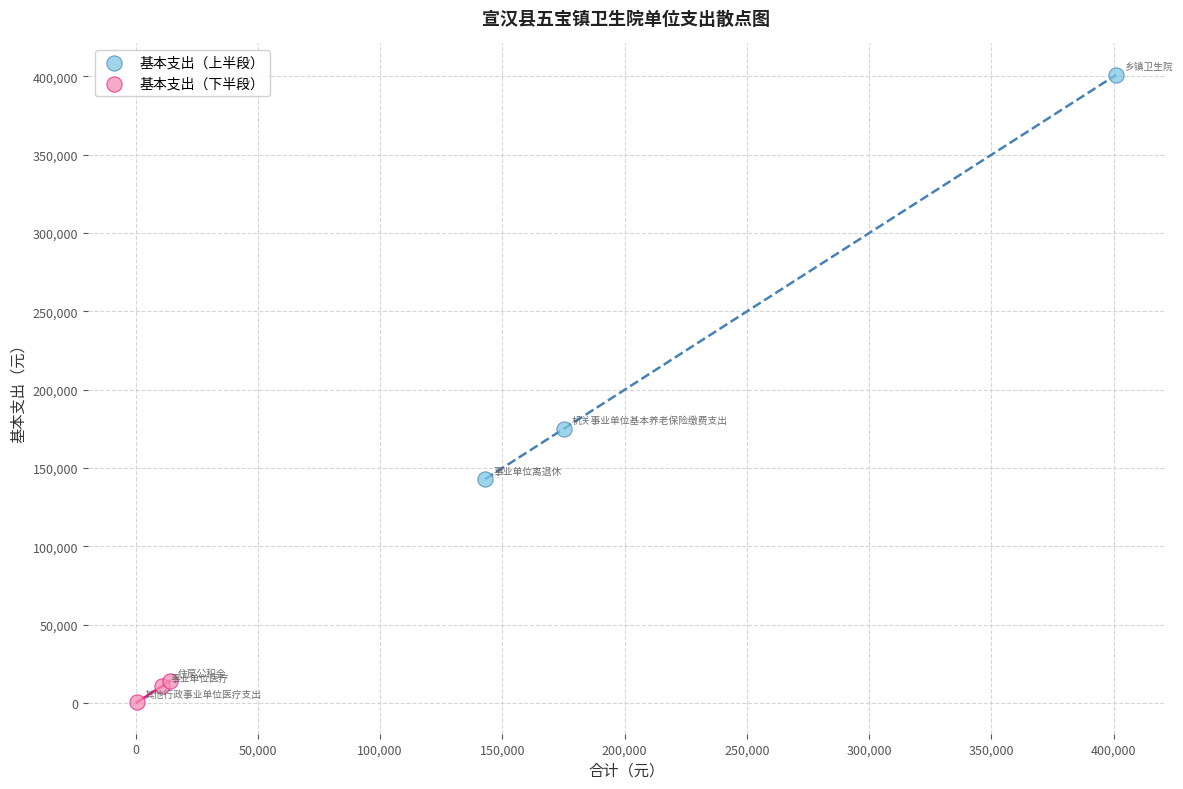

Which series has the widest spread of Y values?

基本支出（上半段）